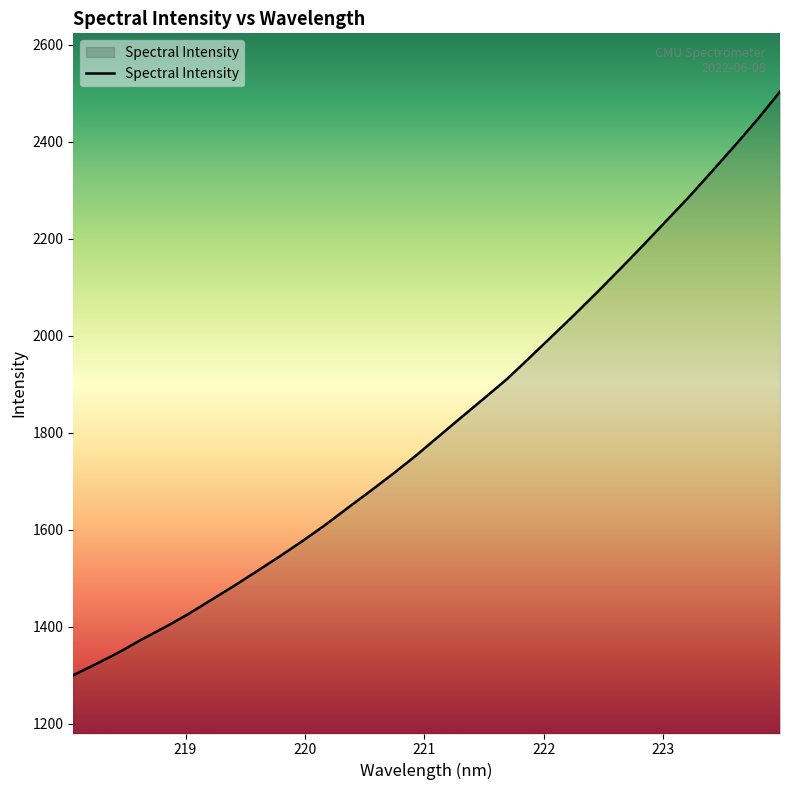

True or false: the data has more than 0 interior local peaks.

False